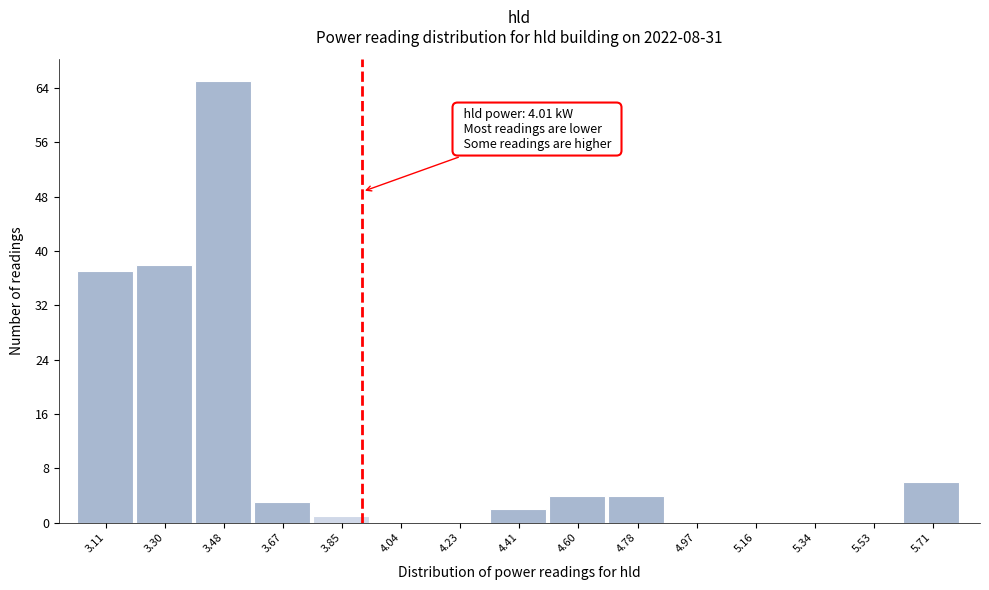

Reading left to right, list all the values displayed in this chart.

3.11=37	3.30=38	3.48=65	3.67=3	3.85=1	4.04=0	4.23=0	4.41=2	4.60=4	4.78=4	4.97=0	5.16=0	5.34=0	5.53=0	5.71=6